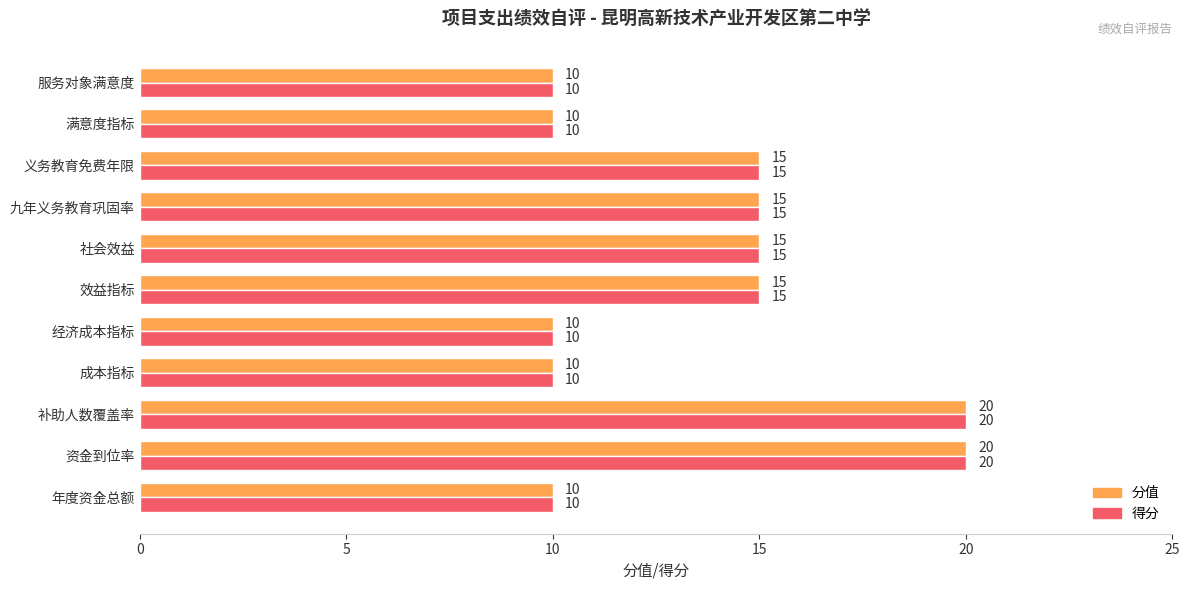

Read the 分值 value at 服务对象满意度, to the nearest 10.

10